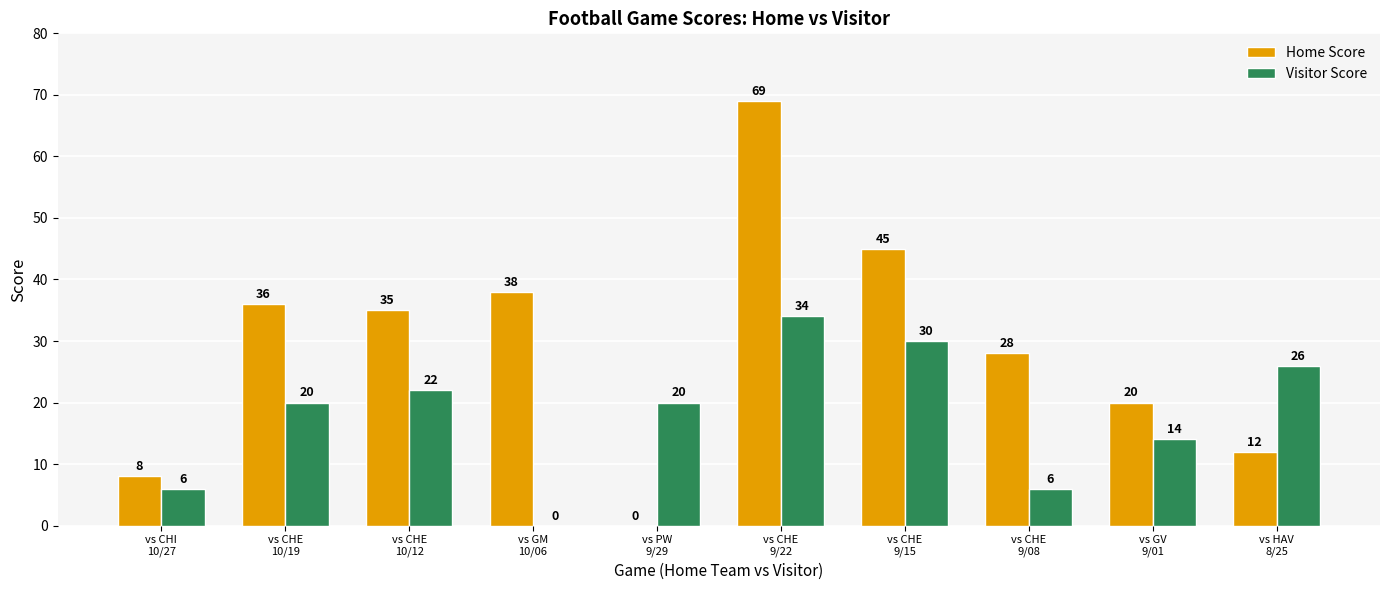

Which series has the largest total across all categories?

Home Score